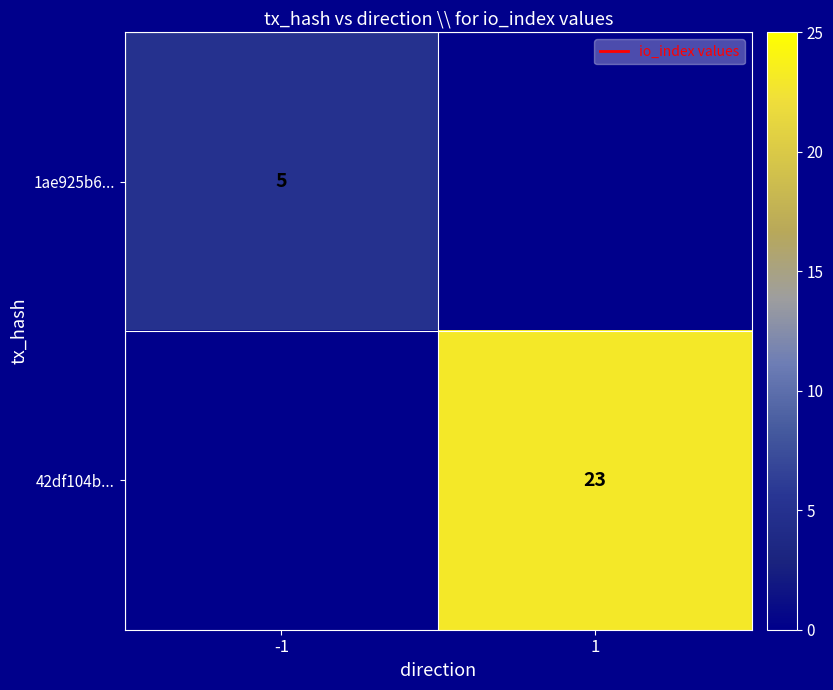

The value of 1ae925b6... at -1 is 8. True or false?

False